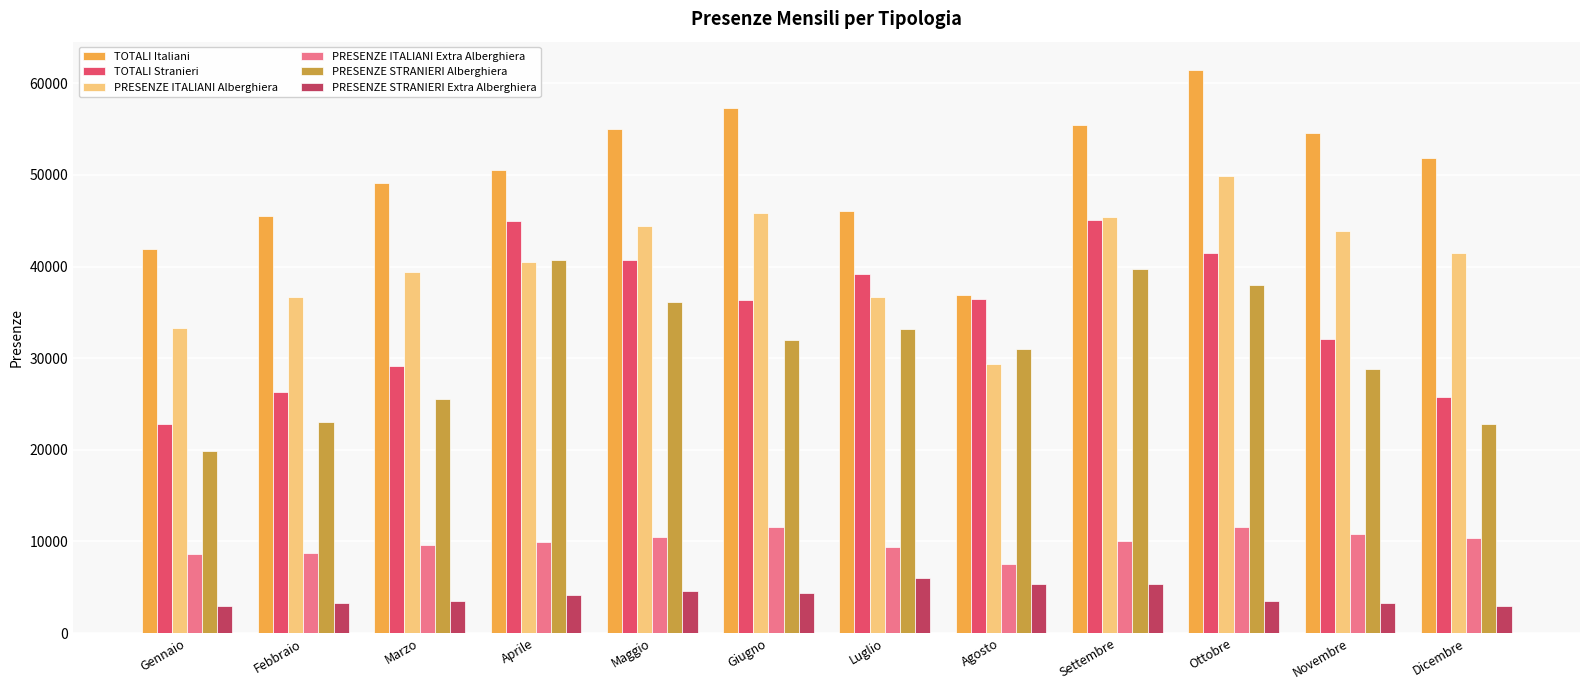

At how many categories does at least one series exceed 18248?

12